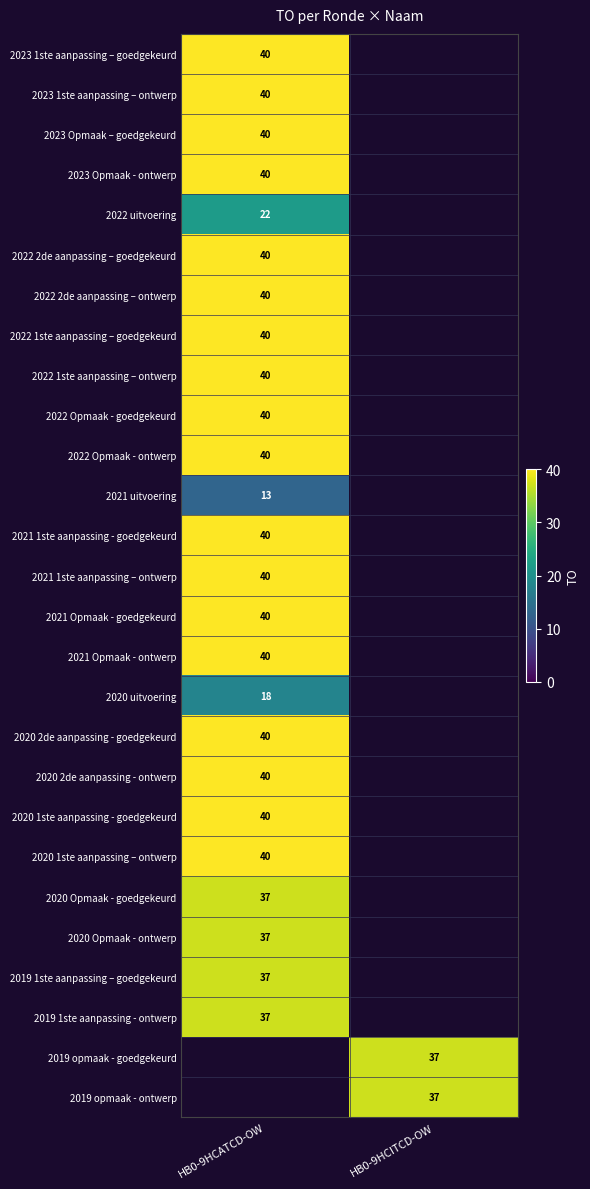

Is it true that 2021 uitvoering equals 19 at HB0-9HCATCD-OW?

False